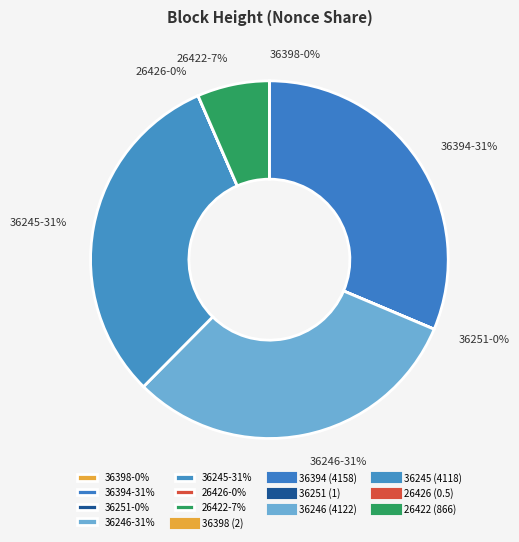

To the nearest percent, what is the combined percentage of 36245-31% and 26422-7%?

38%